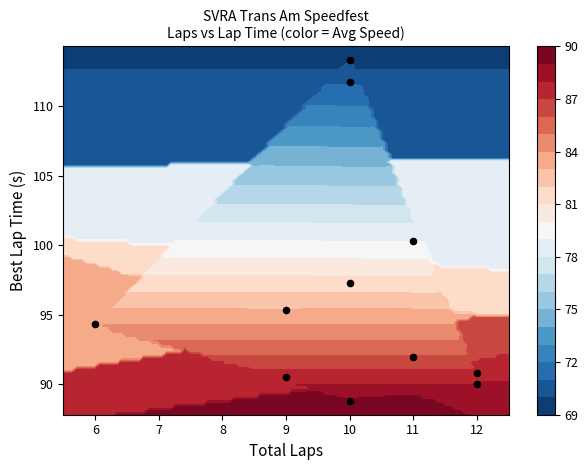

What is the maximum value shown in the chart?

113.3